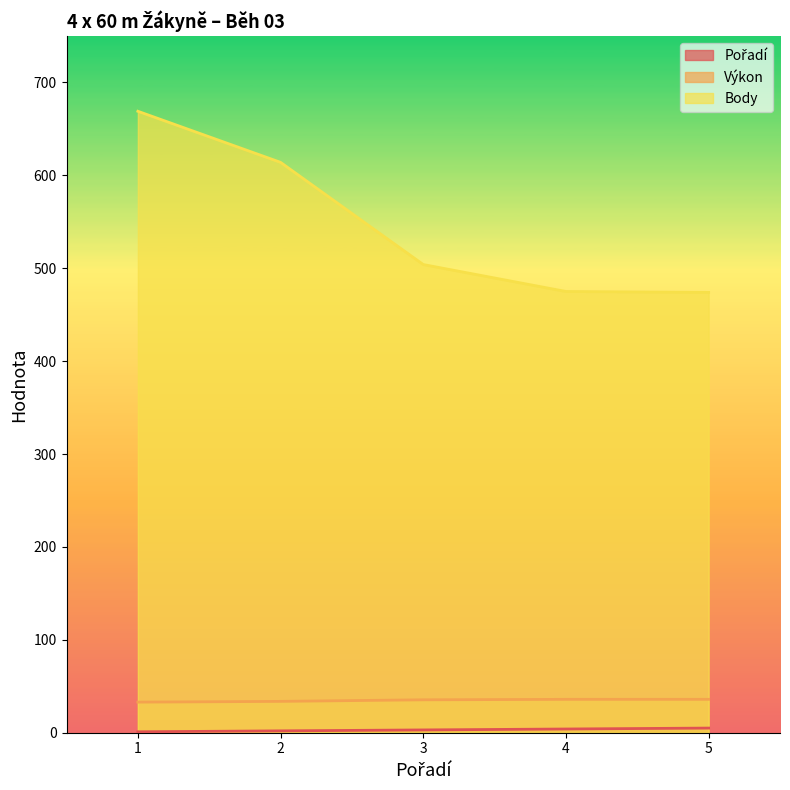

True or false: Body has more than 0 interior local peaks.

False